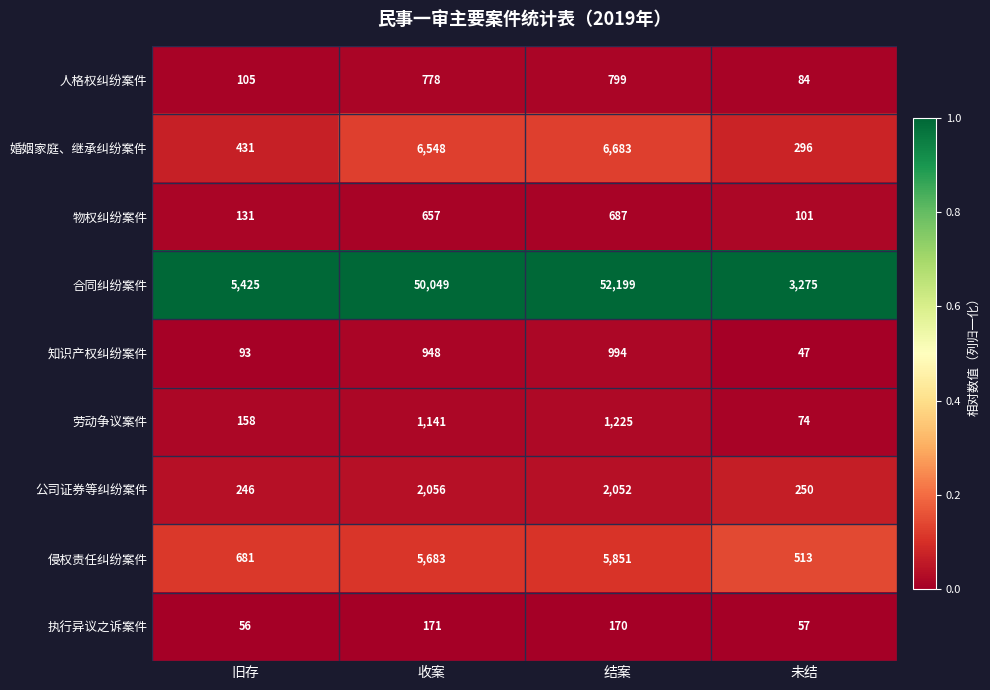

Rank the categories by 公司证券等纠纷案件 value from lowest to highest.

旧存, 未结, 结案, 收案